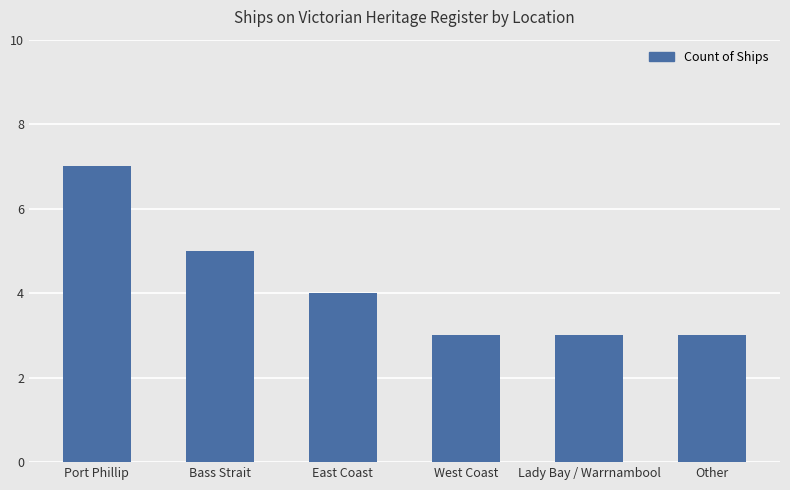

How many values are below 4?

3